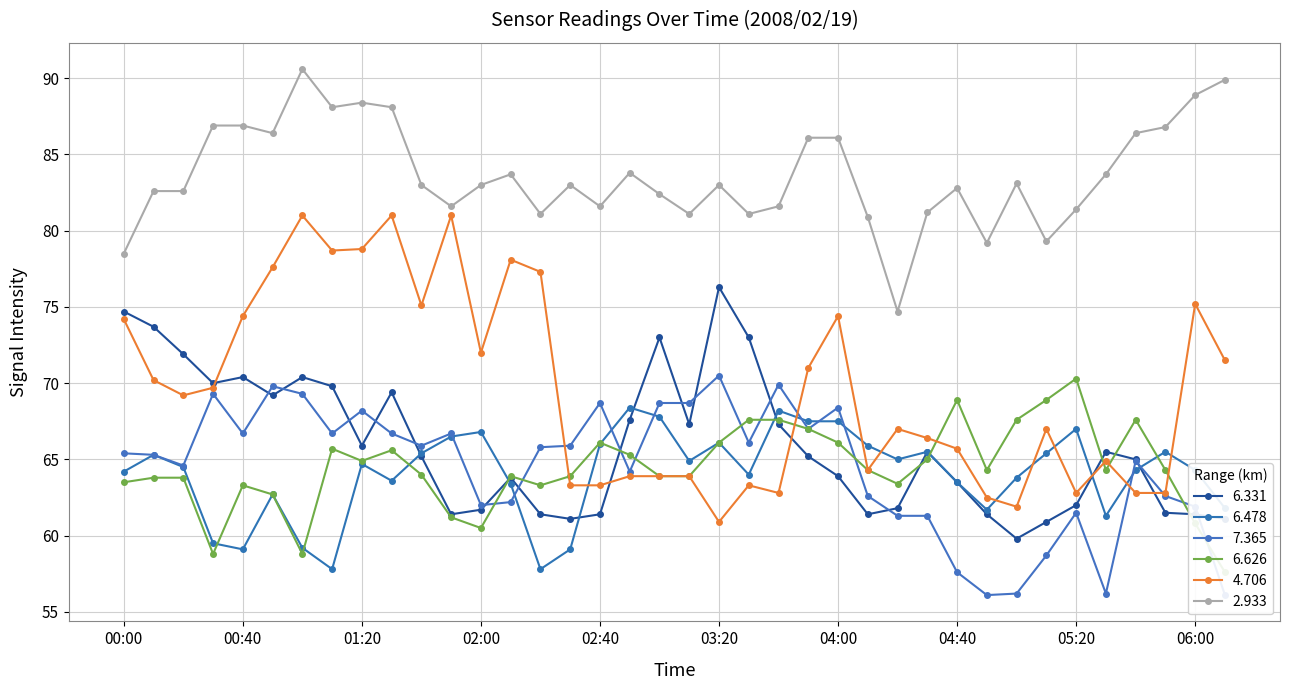

Is the value of 6.478 at 02:50 greater than the value of 2.933 at 04:50?

No